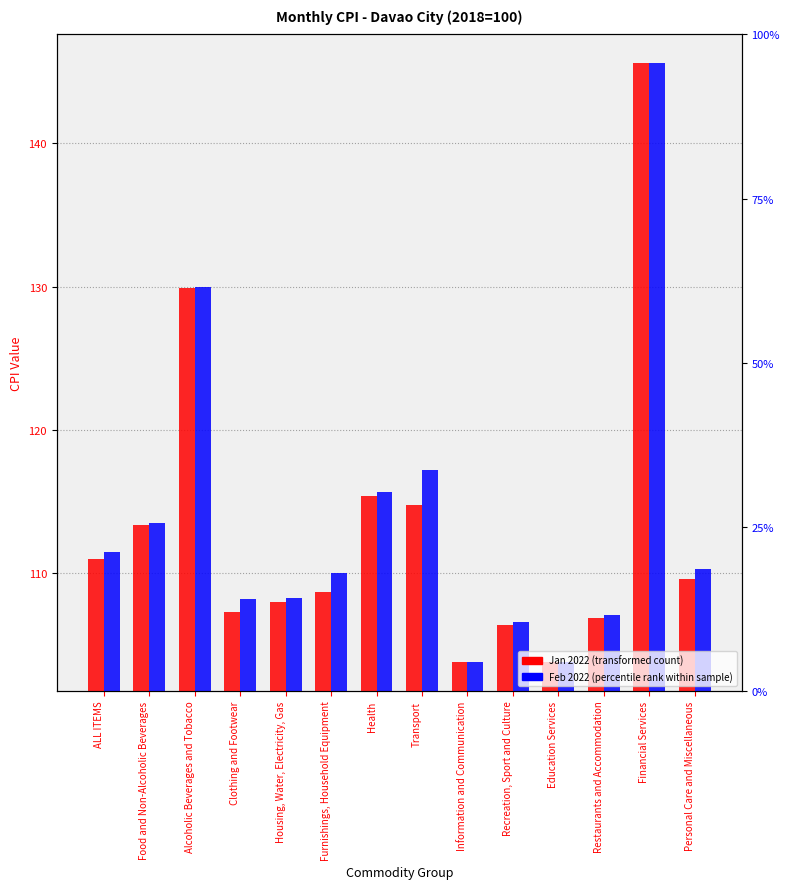

What is the total value across all series at Clothing and Footwear?

215.5